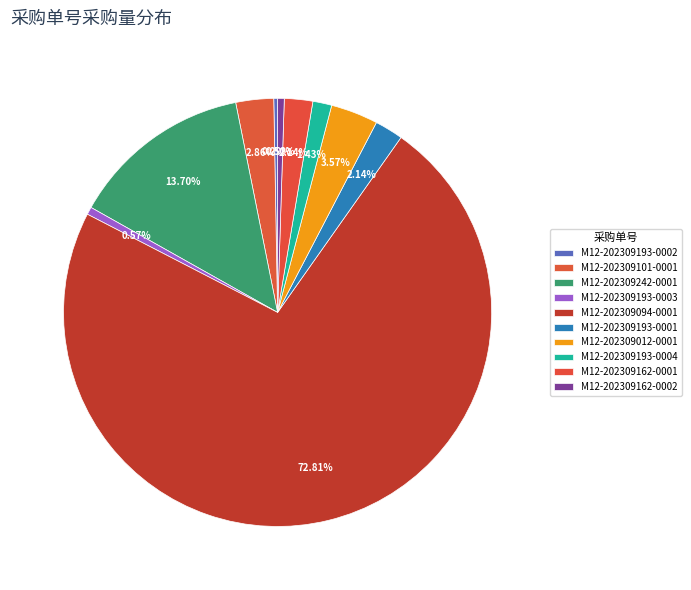

What is the change in value from M12-202309101-0001 to M12-202309193-0003?

-32